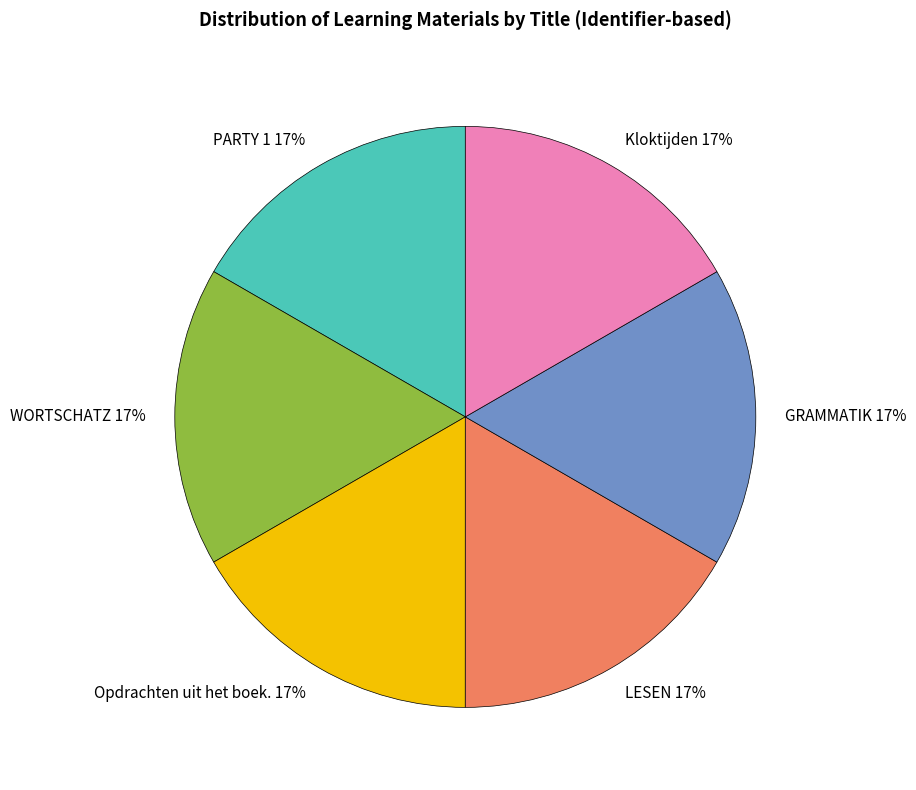

What is the ratio of the value at GRAMMATIK to the value at Kloktijden?

1.0